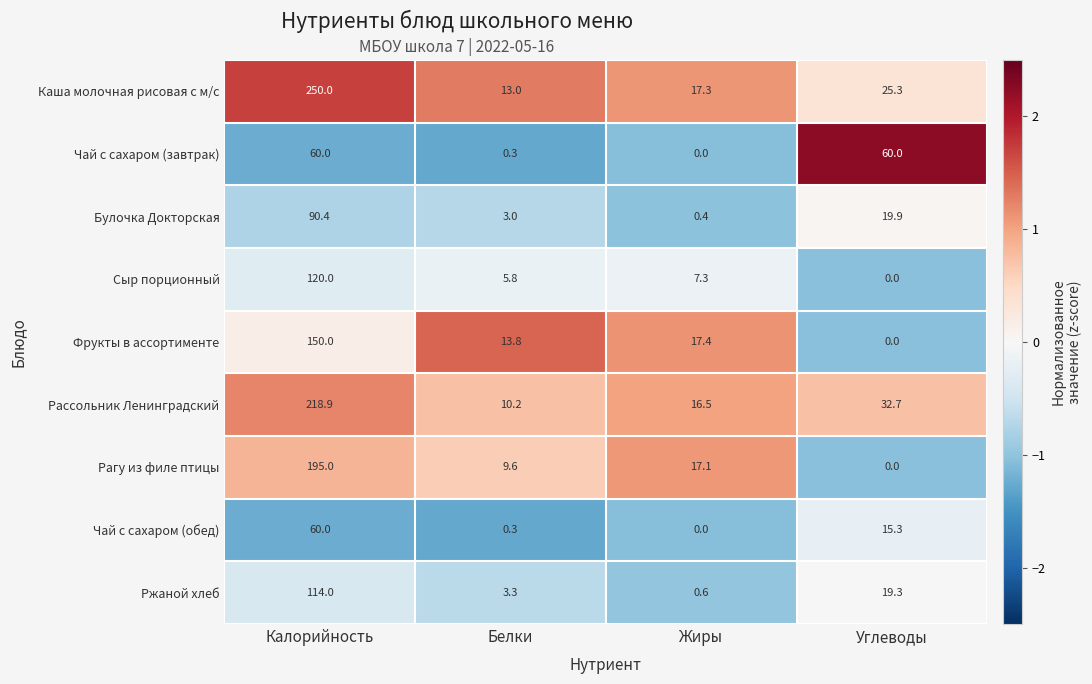

What is the difference between the maximum and minimum values in the Каша молочная рисовая с м/с series?

237.0